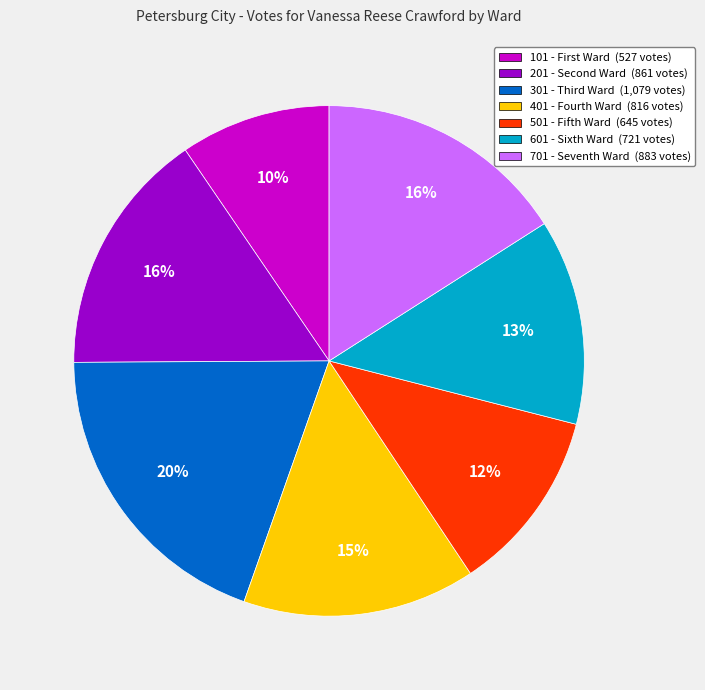

To the nearest percent, what is the difference between the largest and smallest slice percentages?

10%